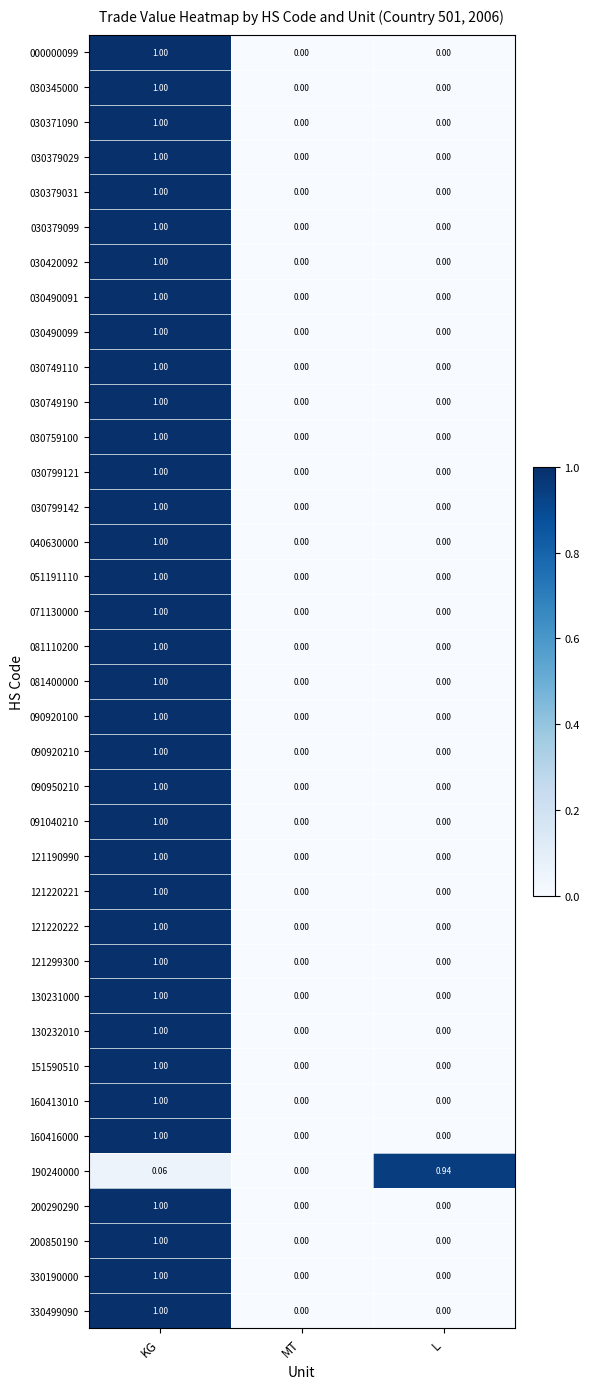

At which category is the sum across all series the highest?

KG